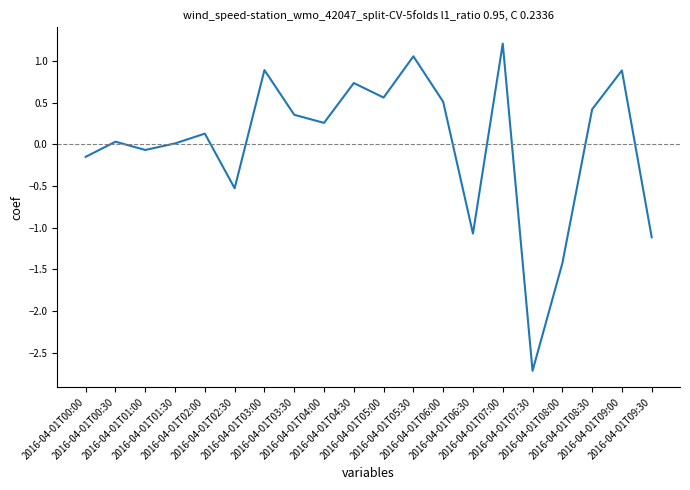

What position from the right is 2016-04-01T00:30?

19